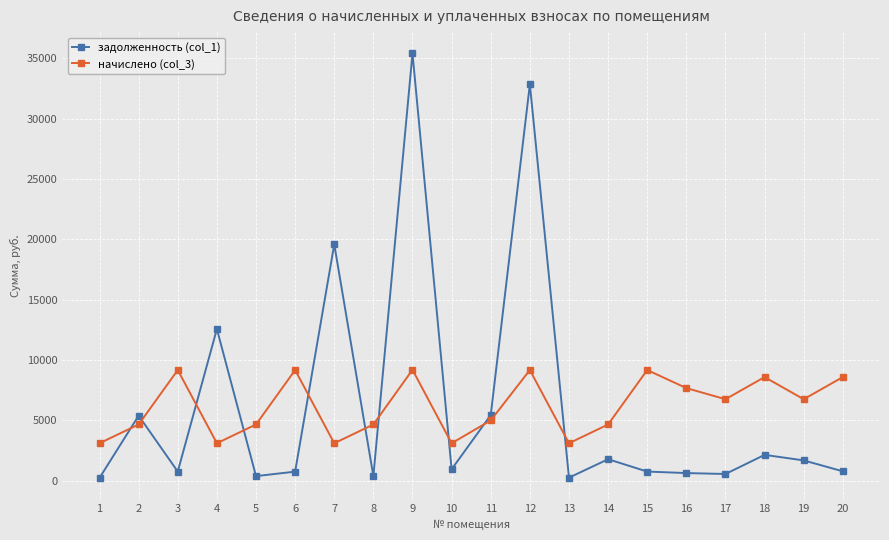

True or false: начислено (col_3) has more than 2 points higher than both neighbors.

True